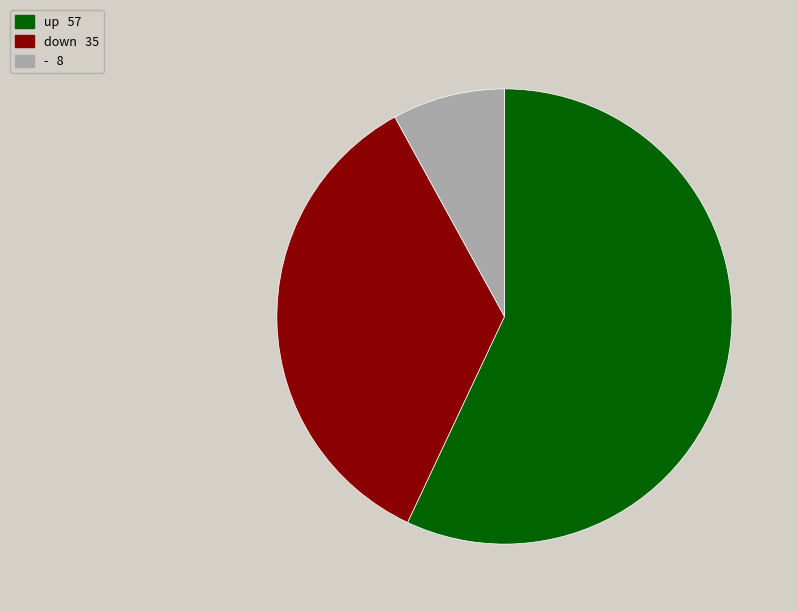

Is up the majority of the pie?

Yes